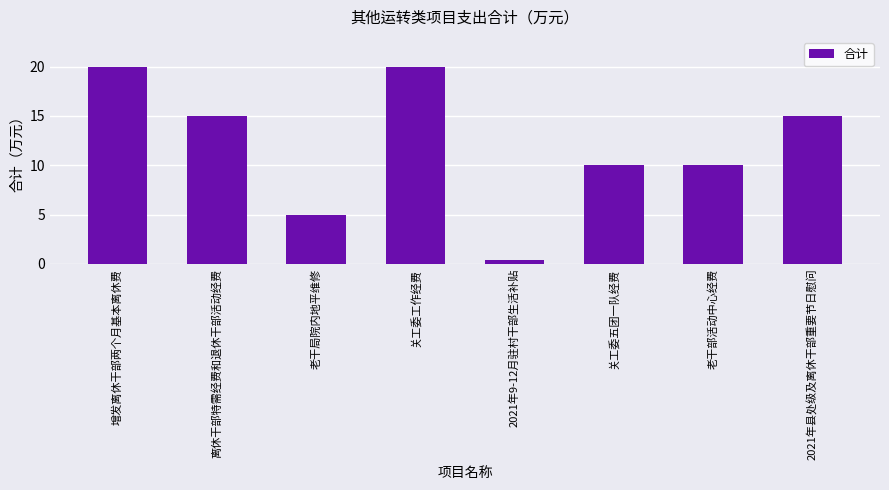

How many bars are there in total?

8